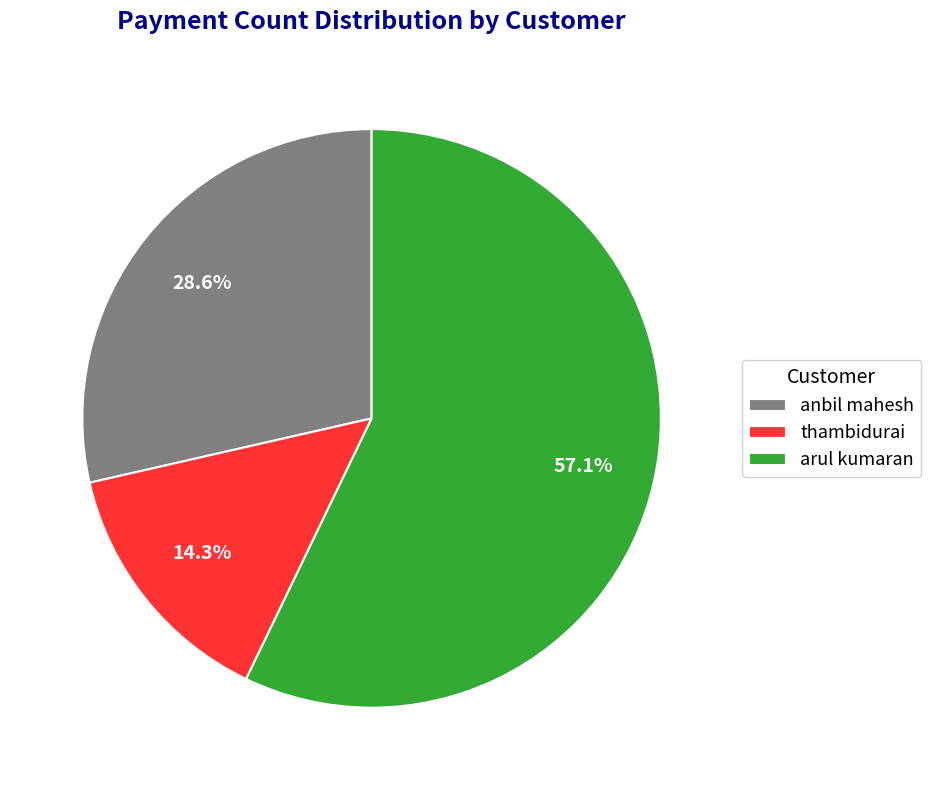

How many segments does this pie chart have?

3